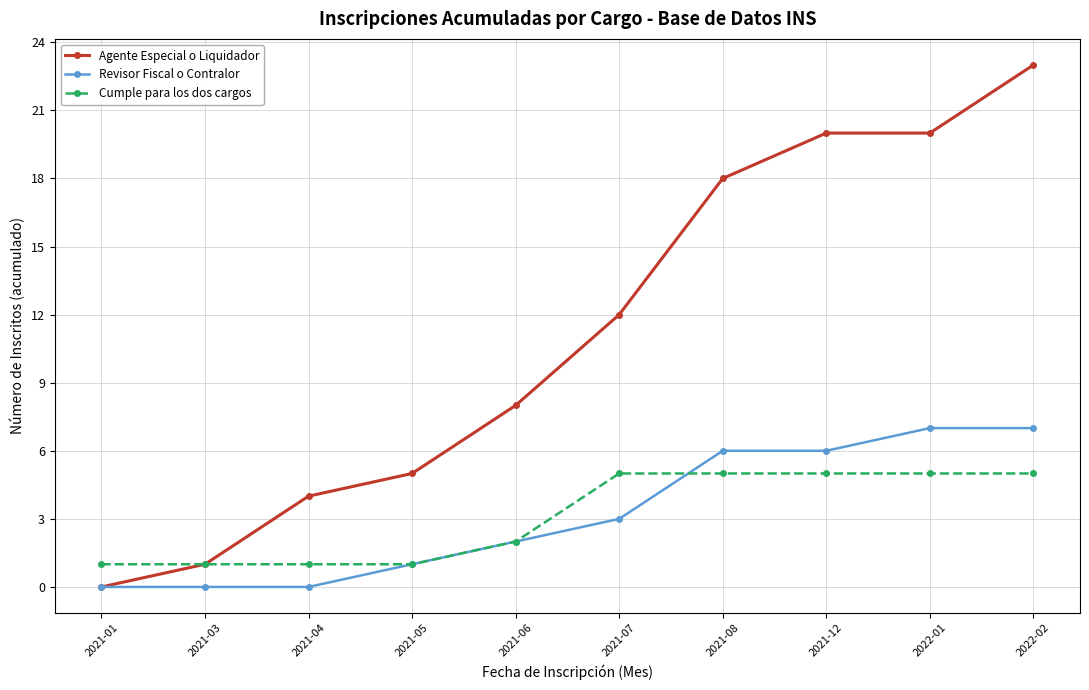

List the series in order of their peak value, highest first.

Agente Especial o Liquidador, Revisor Fiscal o Contralor, Cumple para los dos cargos